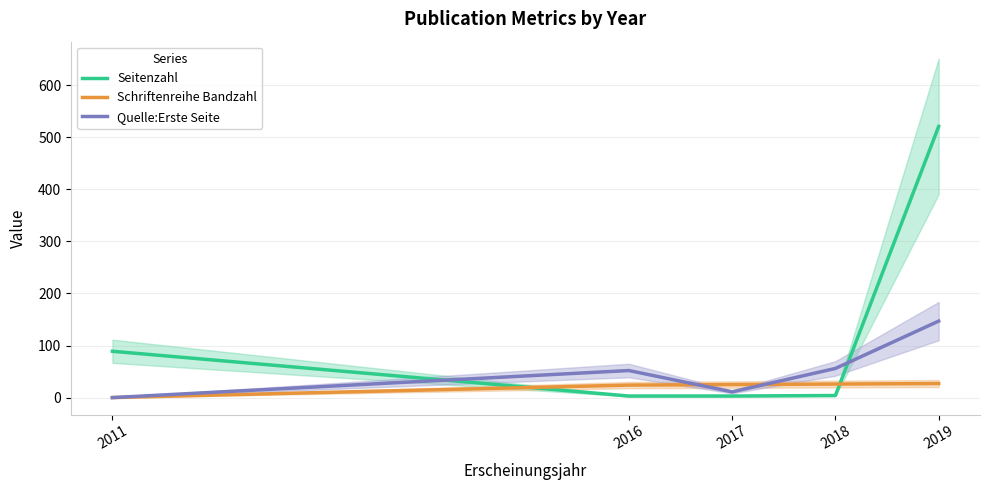

At which label does Quelle:Erste Seite reach its minimum?

2011